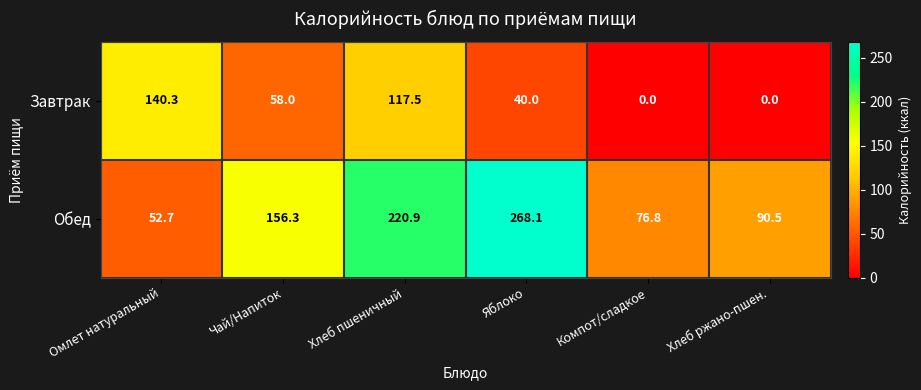

What value does the Обед series have at Омлет натуральный?

52.7